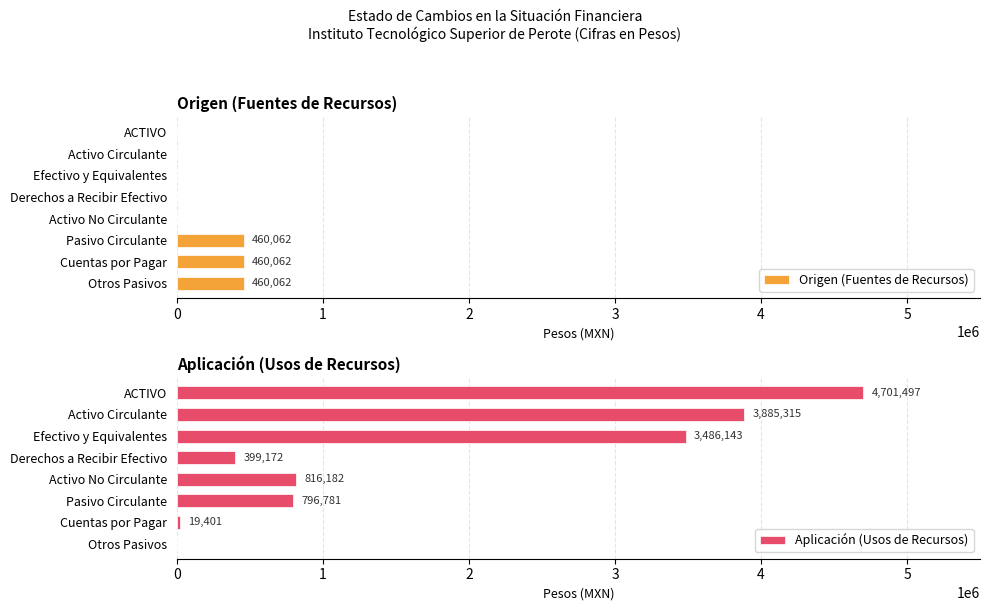

Reading left to right, what are all the values shown in this chart?

Origen (Fuentes de Recursos): 0	0	0	0	0	460062	460062	460062
Aplicación (Usos de Recursos): 4701497	3885315	3486143	399172	816182	796781	19401	0